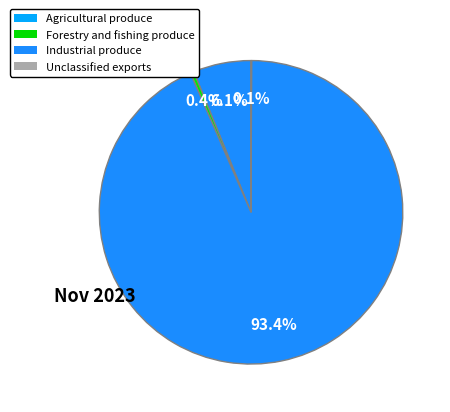

How many slices are in this pie chart?

4